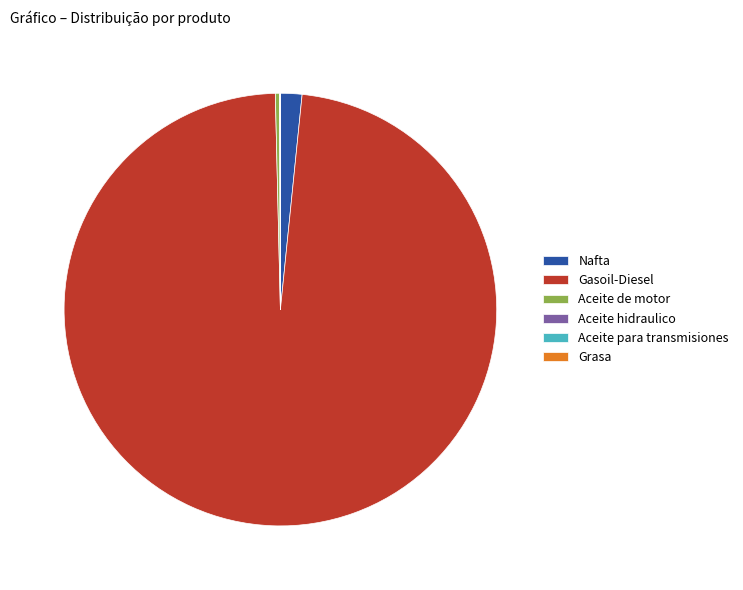

True or false: Aceite de motor accounts for 0% of the total.

True